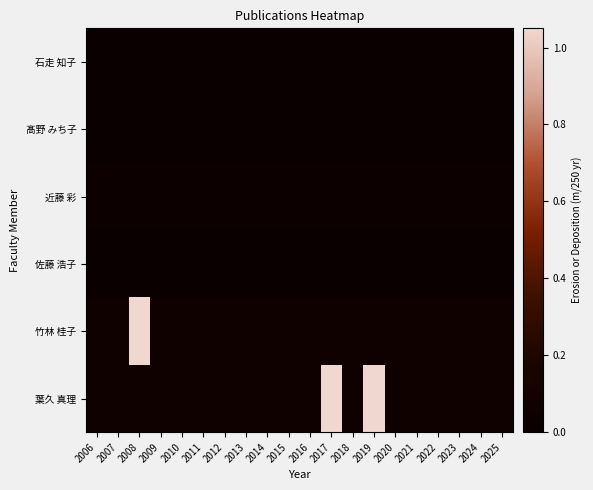

Between 2009 and 2011, which is larger?

2009